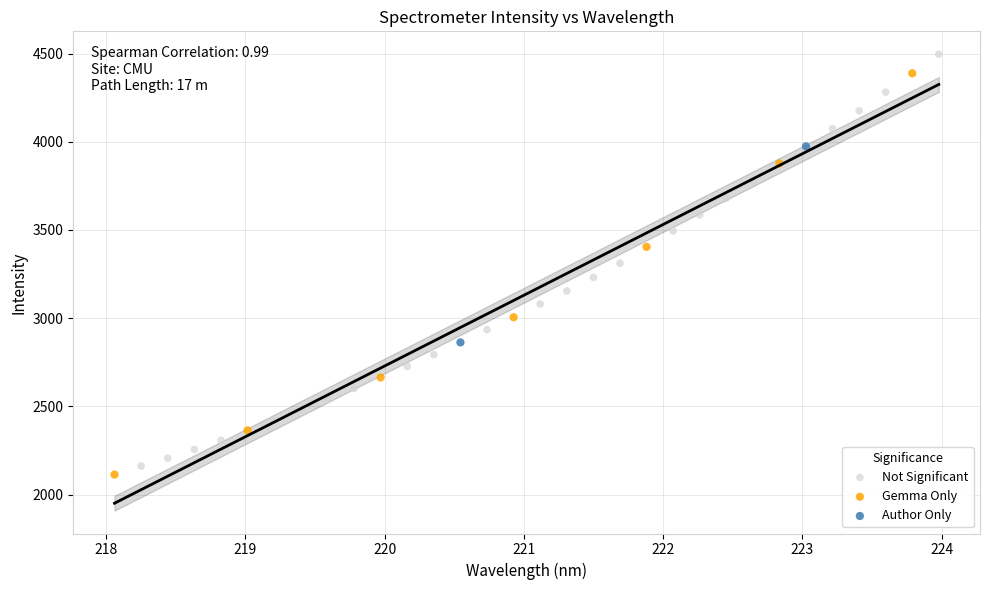

Which series reaches the maximum Y coordinate?

Not Significant